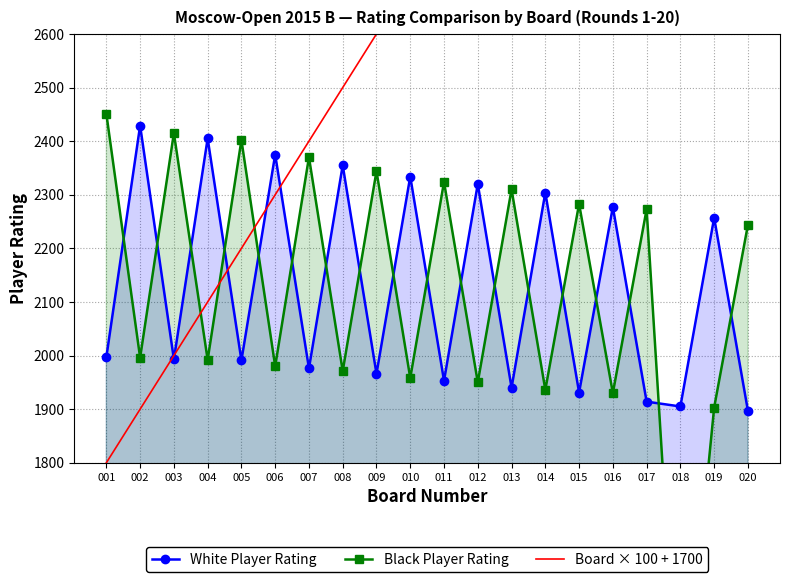

The Board × 100 + 1700 series shows 3931 at 013. True or false?

False